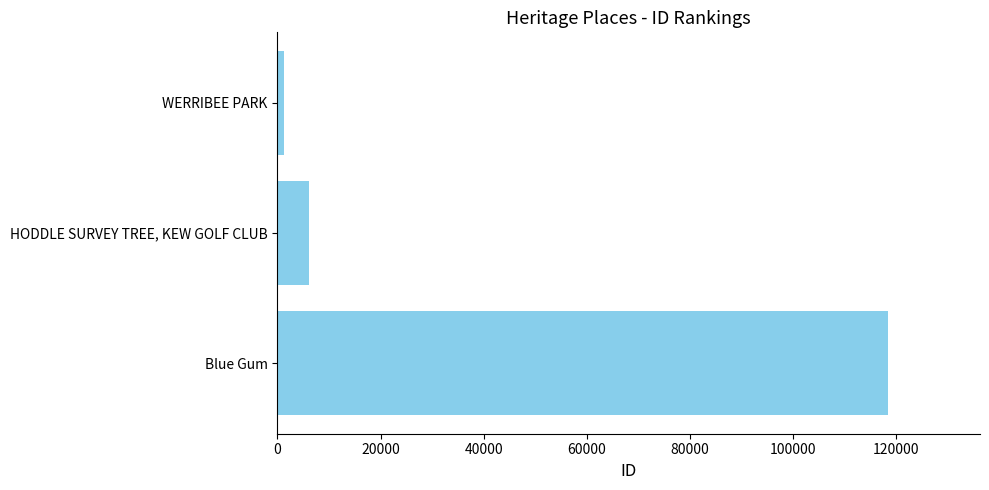

Rank the categories by value from lowest to highest.

WERRIBEE PARK, HODDLE SURVEY TREE, KEW GOLF CLUB, Blue Gum